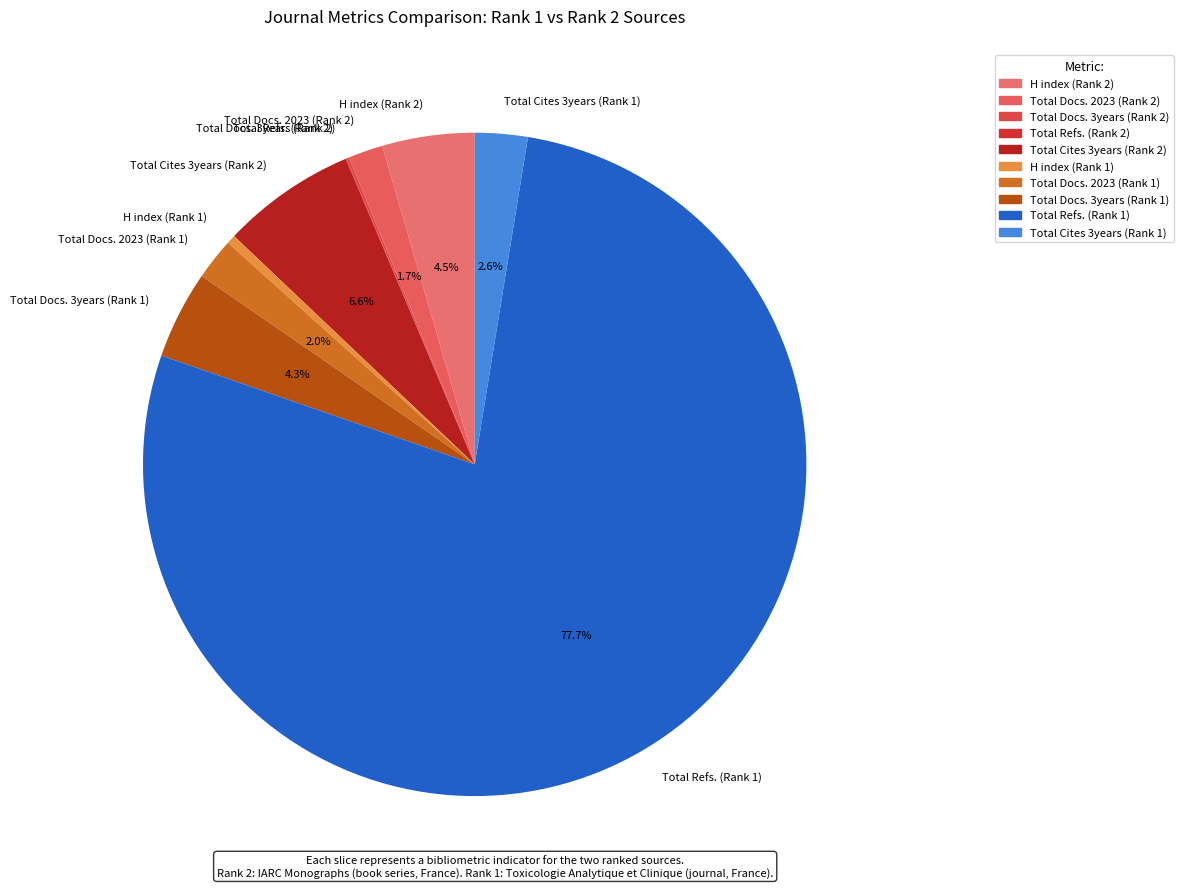

What portion of the pie excludes Total Cites 3years (Rank 1)?

97.4%